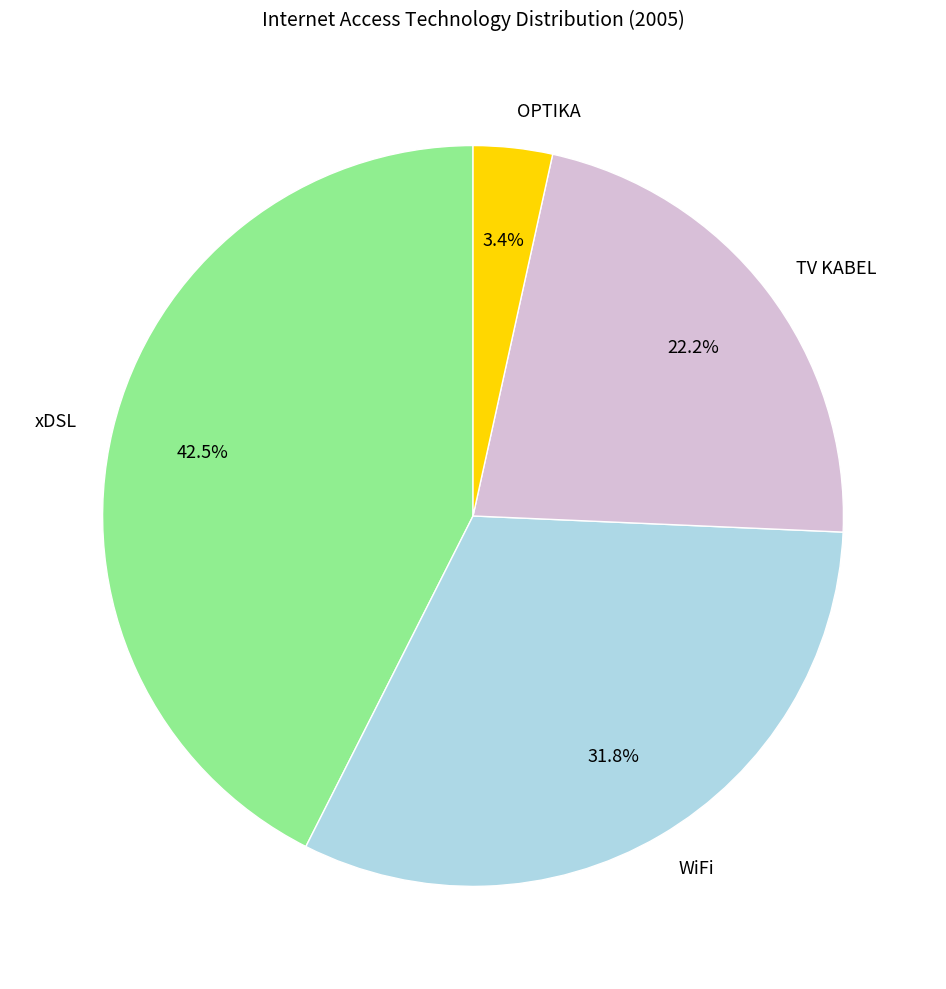

Count the number of slices in the pie.

4